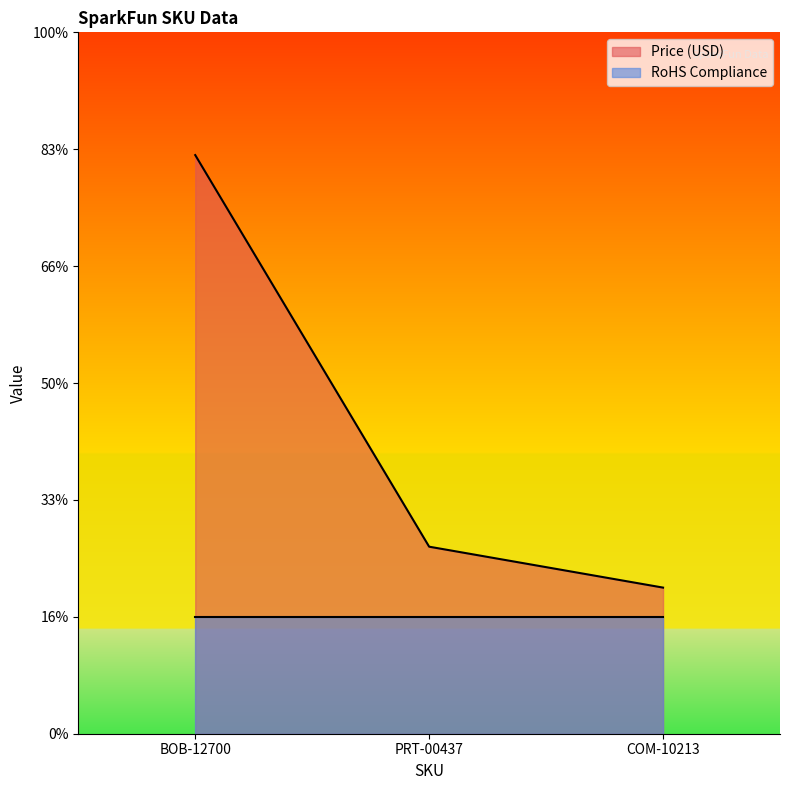

The value at COM-10213 is 0.7. True or false?

False